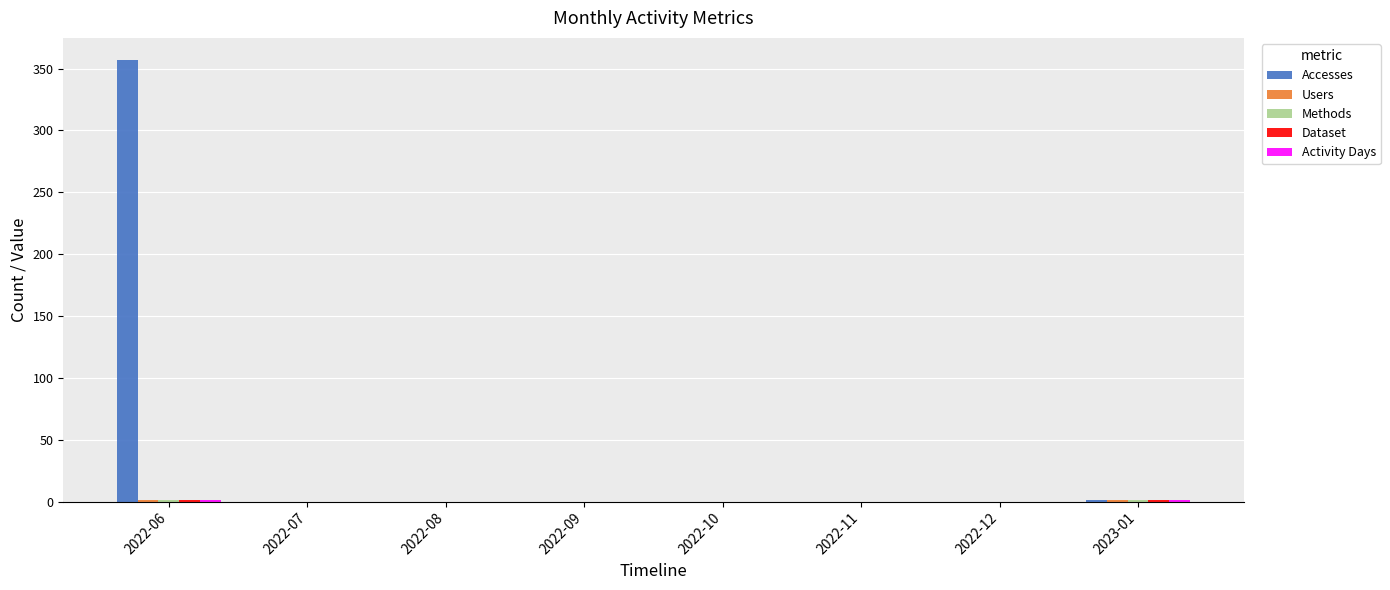

Which category has the highest value across all series?

2022-06